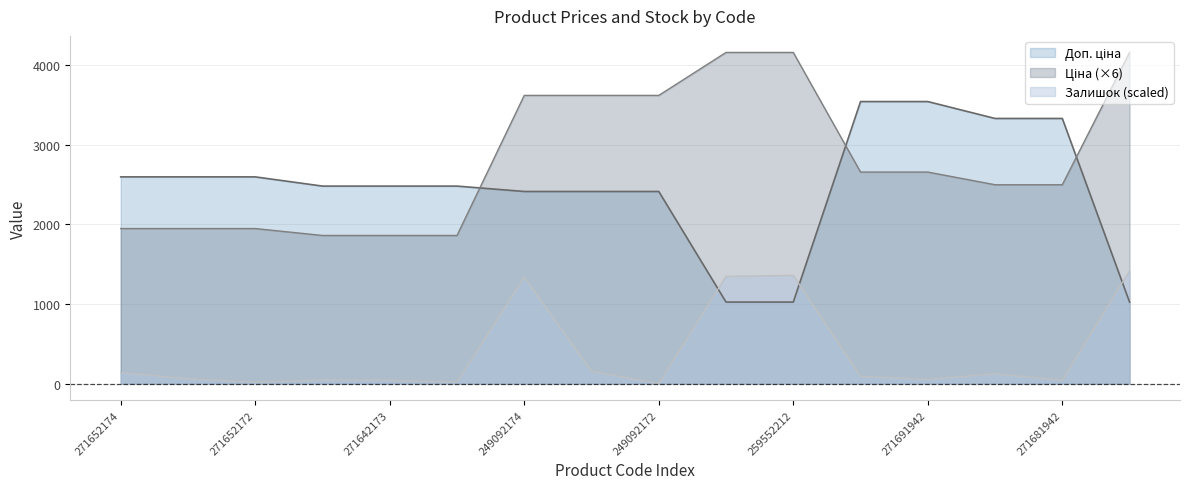

What is the total value across all series at 249092174?

7373.6